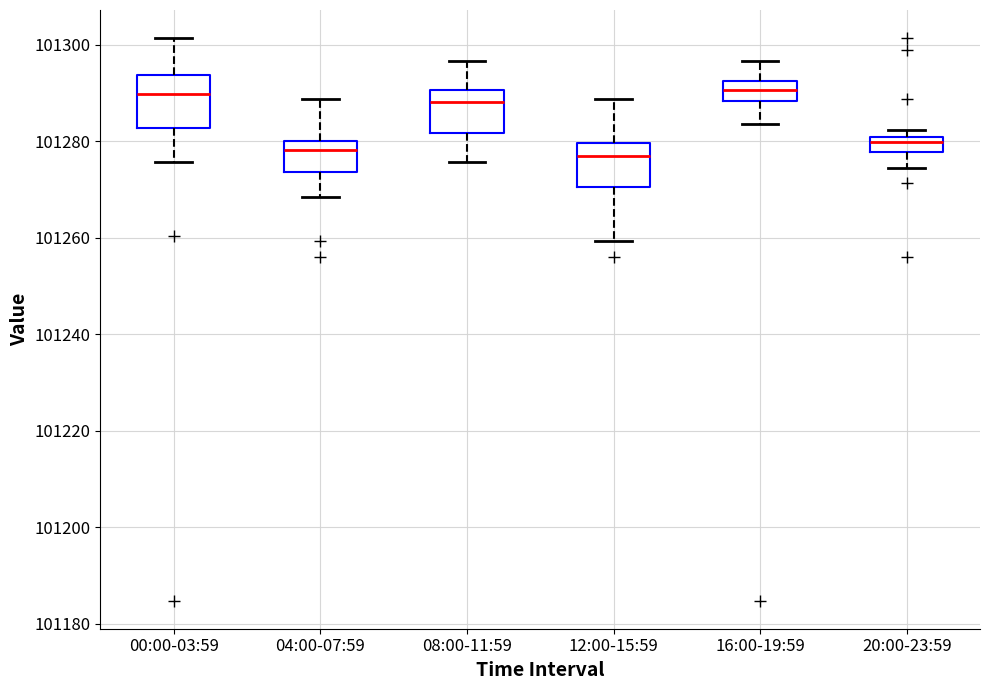

Reading left to right, transcribe this box plot: for each box, give where its median line is, the range the box spans, and where its two whiskers end, as read against the y-axis. The values are not printed on the chart, so give them approximately, as read against the axis.

00:00-03:59: median 101290, box 101282 to 101294, whiskers 101276 to 101302
04:00-07:59: median 101278, box 101274 to 101280, whiskers 101268 to 101288
08:00-11:59: median 101288, box 101282 to 101290, whiskers 101276 to 101296
12:00-15:59: median 101276, box 101270 to 101280, whiskers 101260 to 101288
16:00-19:59: median 101290, box 101288 to 101292, whiskers 101284 to 101296
20:00-23:59: median 101280 (inside the box), box 101278 to 101280, whiskers 101274 to 101282